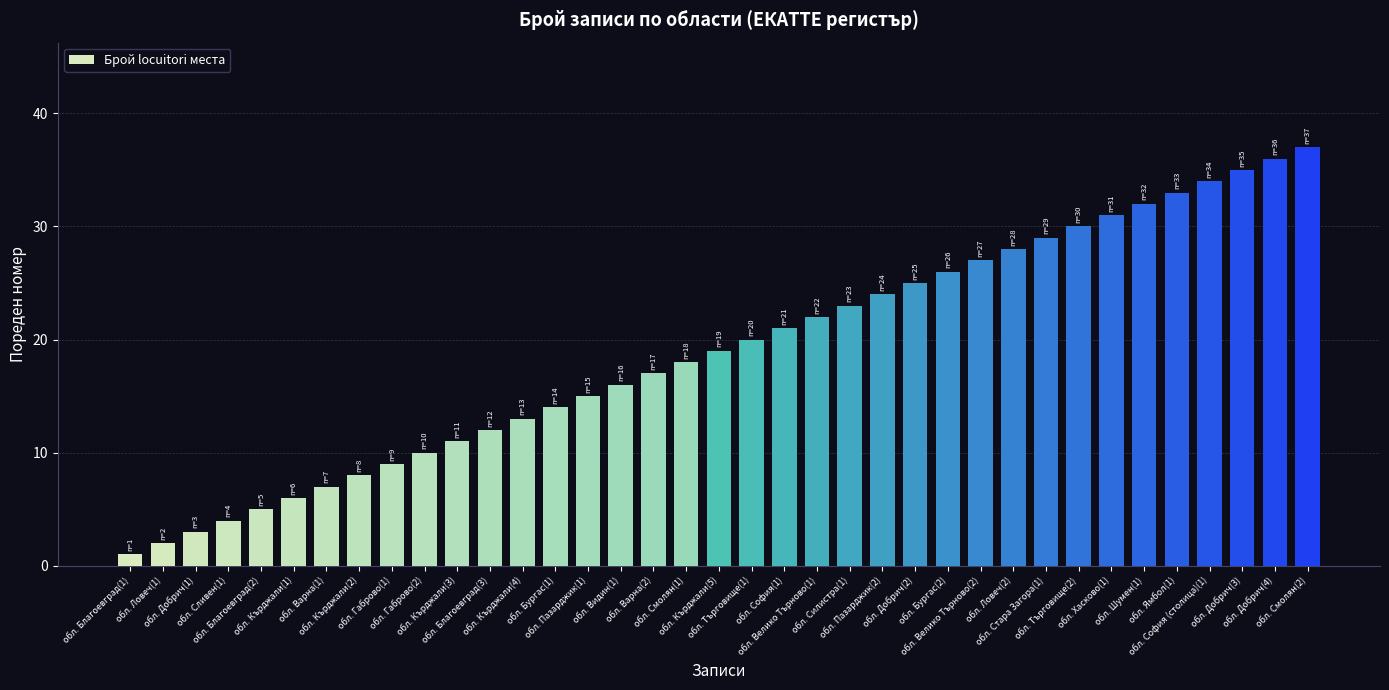

What is the maximum value shown in the chart?

37